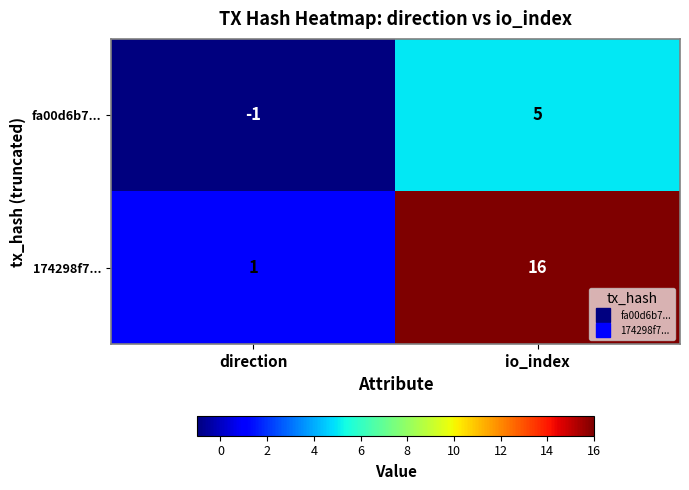

Where is fa00d6b7... nearest to the value 2?

direction